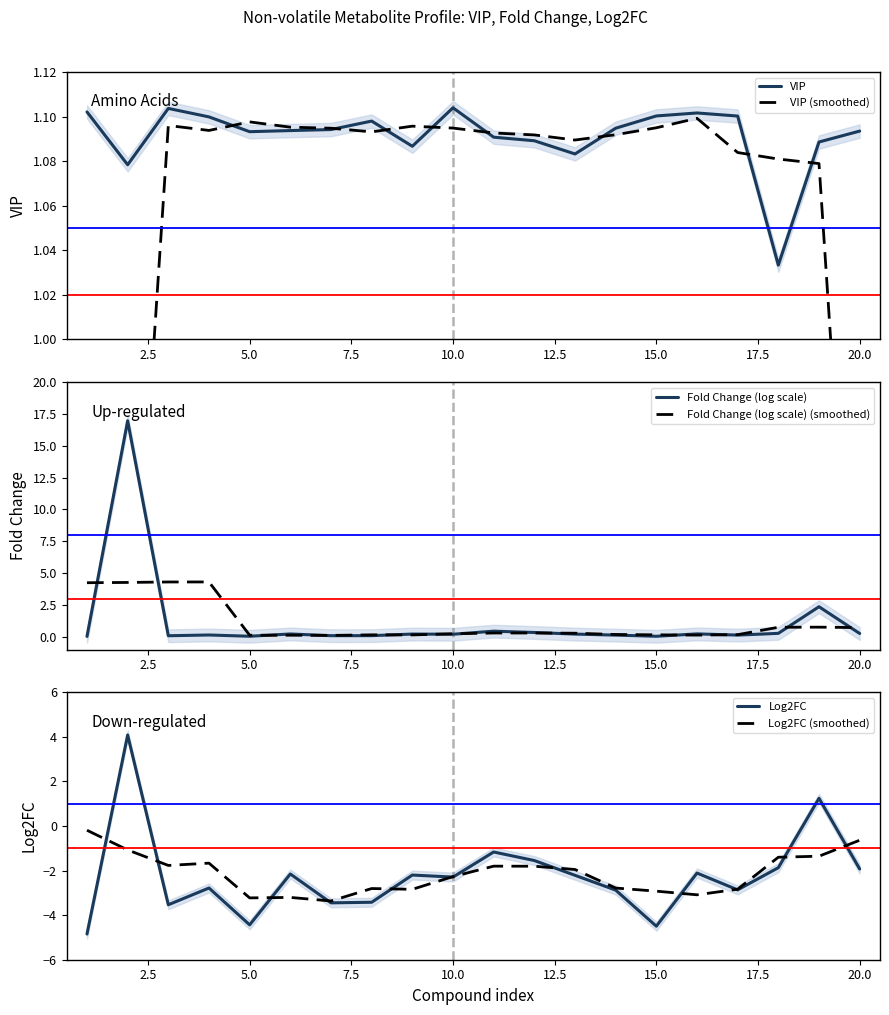

Between 10.0 and 14, which series saw the biggest shift?

Log2FC (smoothed)